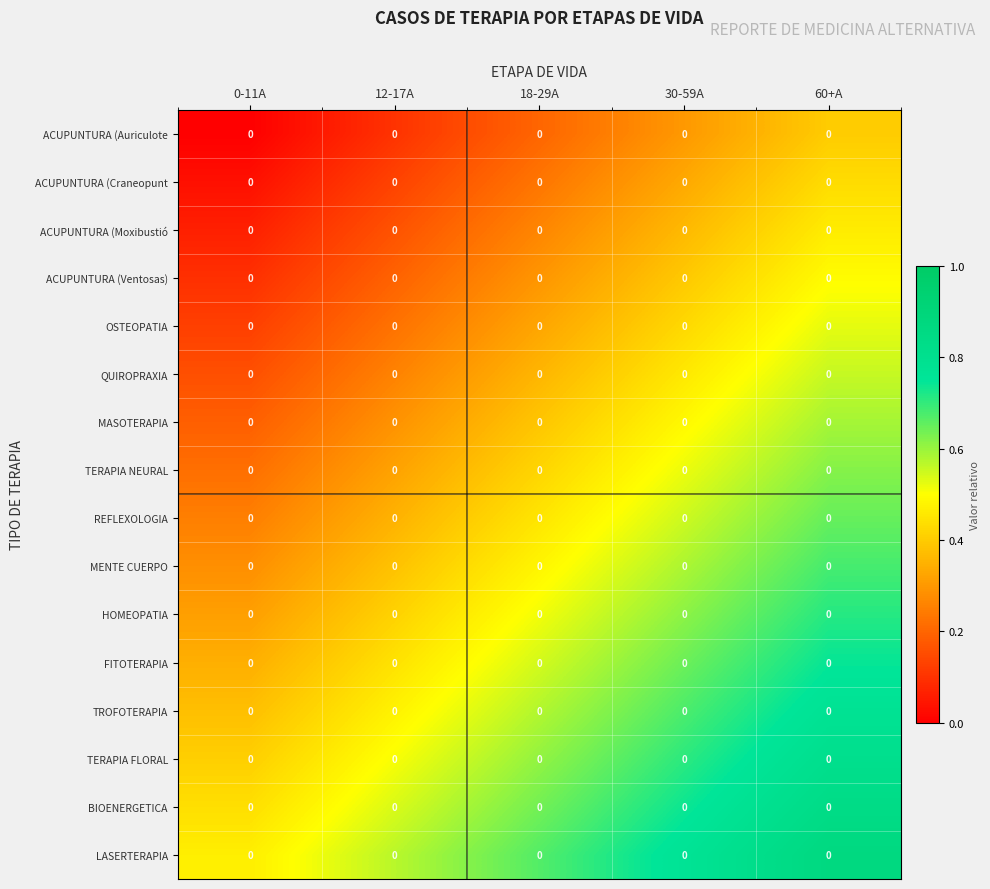

Is the value of ACUPUNTURA (Auriculote at 30-59A greater than the value of LASERTERAPIA at 0-11A?

No